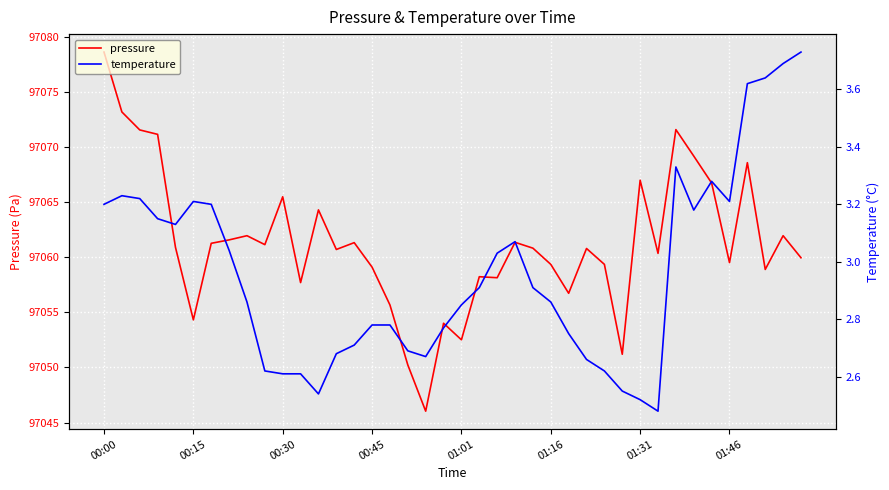

The pressure series shows 157488.8 at 01:46. True or false?

False